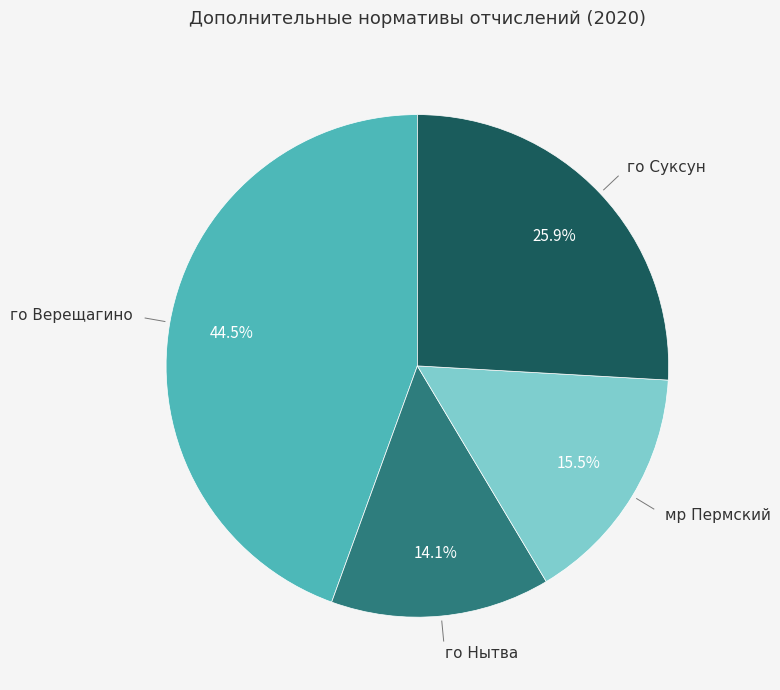

What percentage is the го Нытва slice, to the nearest percent?

14%